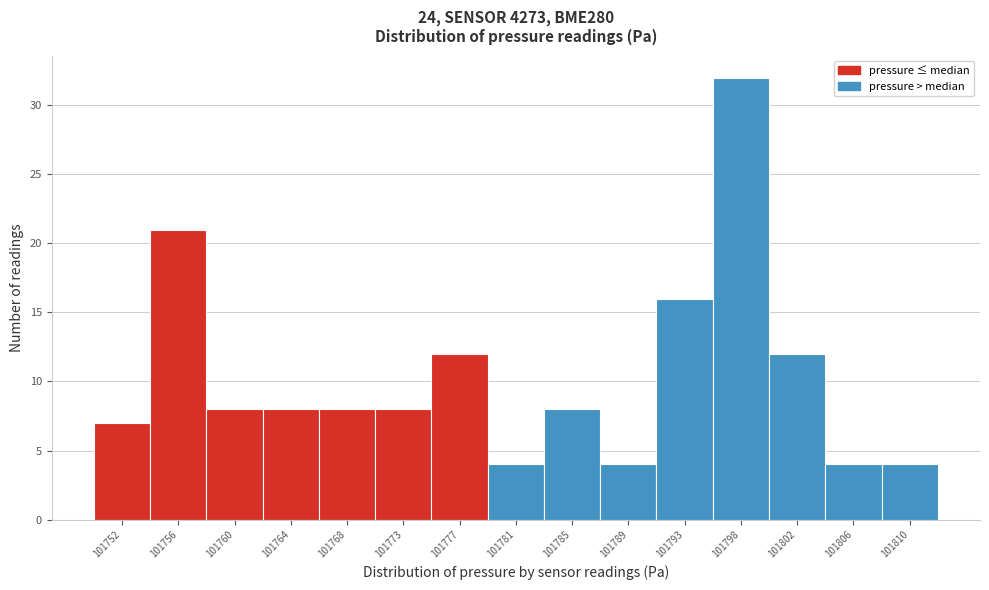

Reading left to right, transcribe all the data shown in this chart.

7	21	8	8	8	8	12	4	8	4	16	32	12	4	4